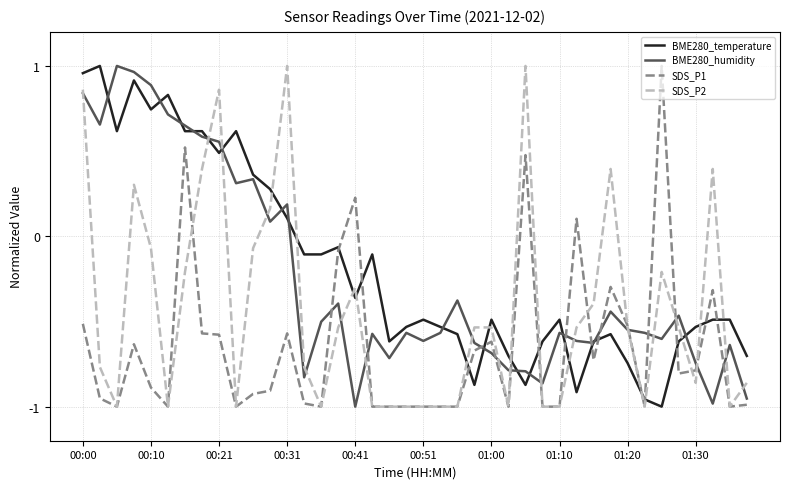

Which series ends up on top after the final intersection of BME280_temperature and SDS_P2?

BME280_temperature